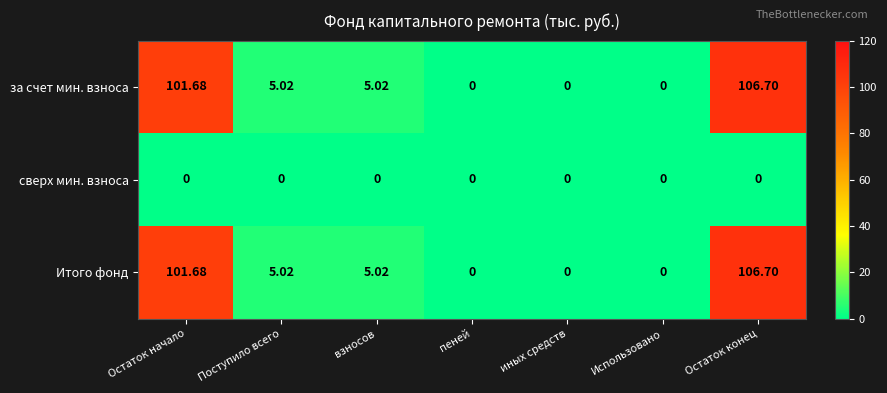

At which category is the sum across all series the highest?

Остаток конец